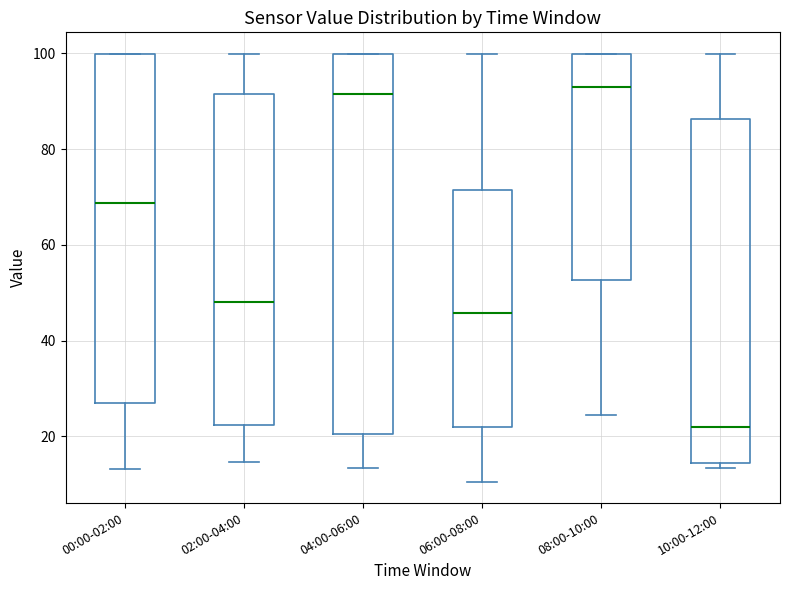

Which box is the tallest, from its lower edge to its upper edge?

04:00-06:00